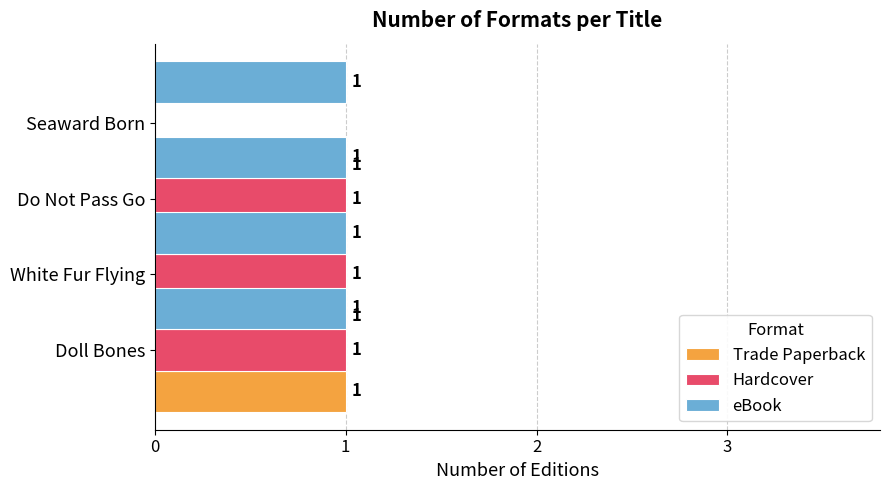

Which series has the largest range (max minus min)?

Trade Paperback